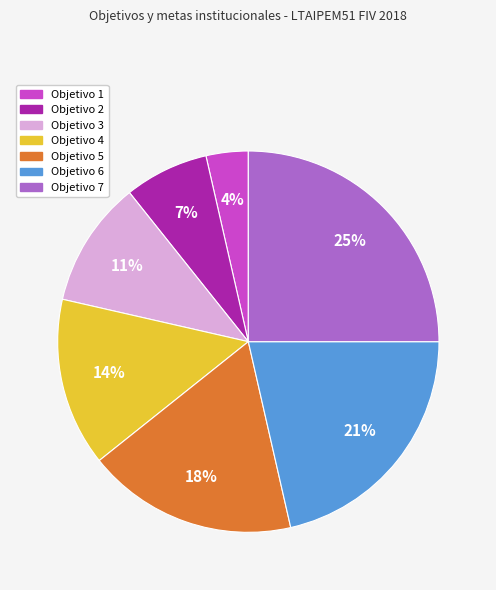

Count the number of slices in the pie.

7